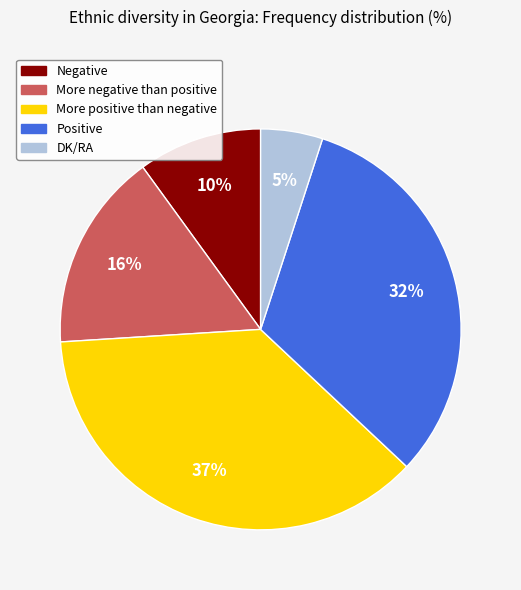

Combined, do More negative than positive and DK/RA account for over 50%?

No